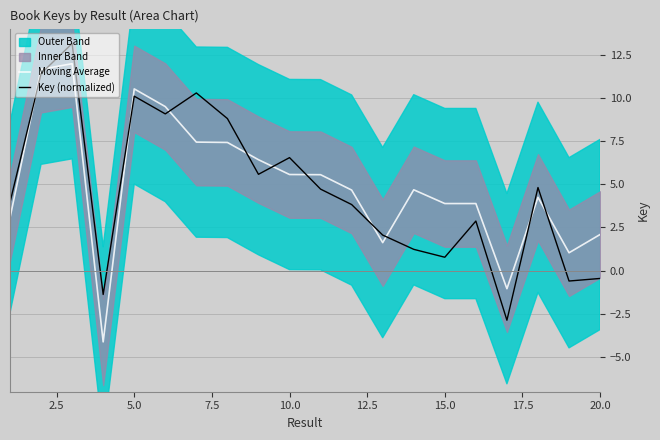

What is the highest value of the Key (normalized) series?

13.1